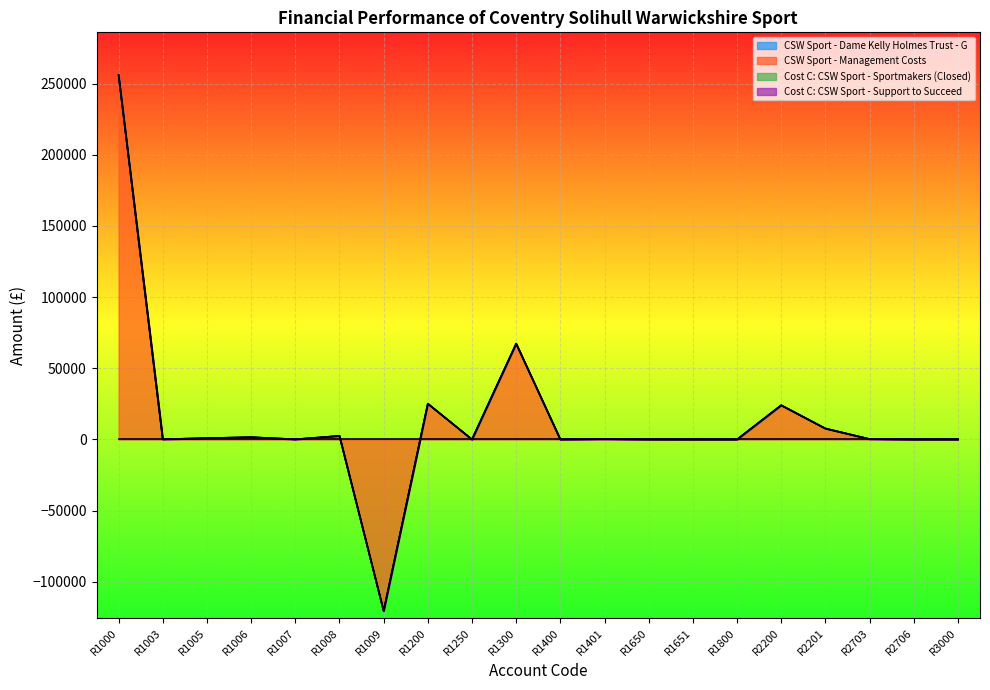

What is the minimum value shown in the chart?

-120488